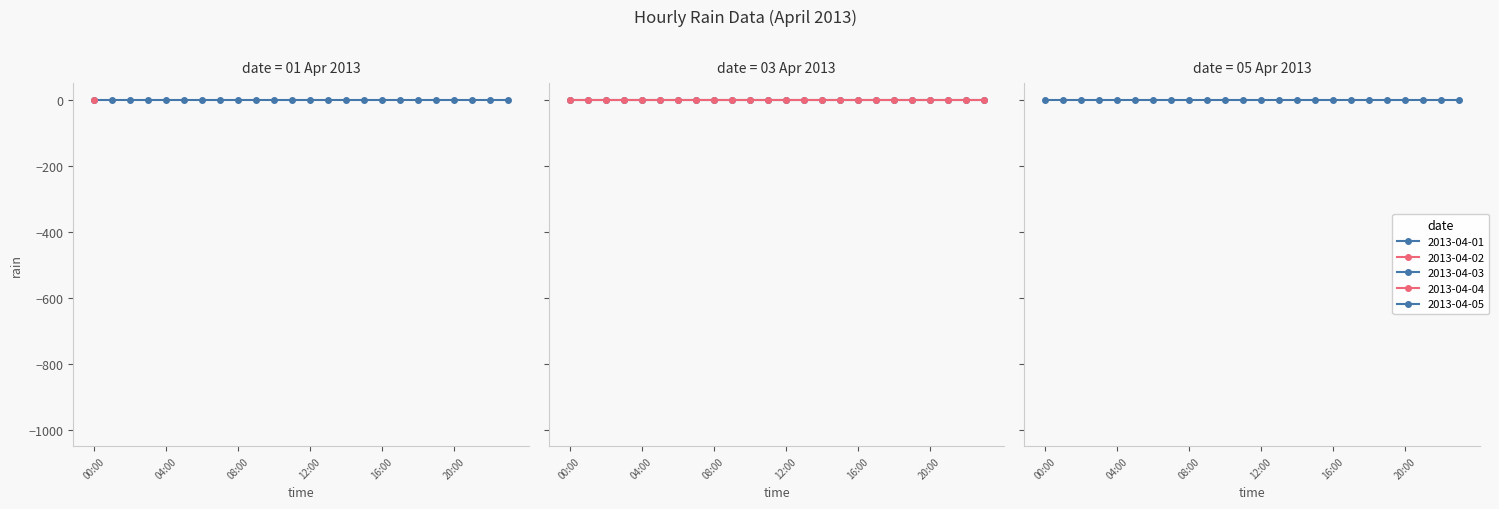

At which category does the chart reach its peak across all series?

00:00